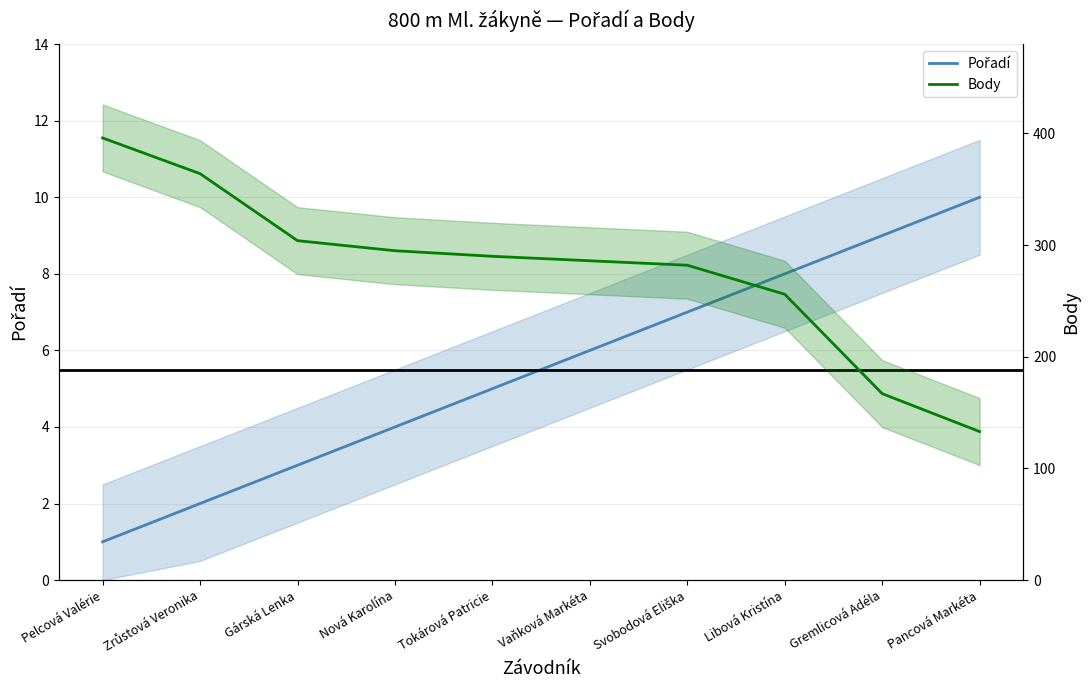

True or false: Body has more than 1 interior local peaks.

False